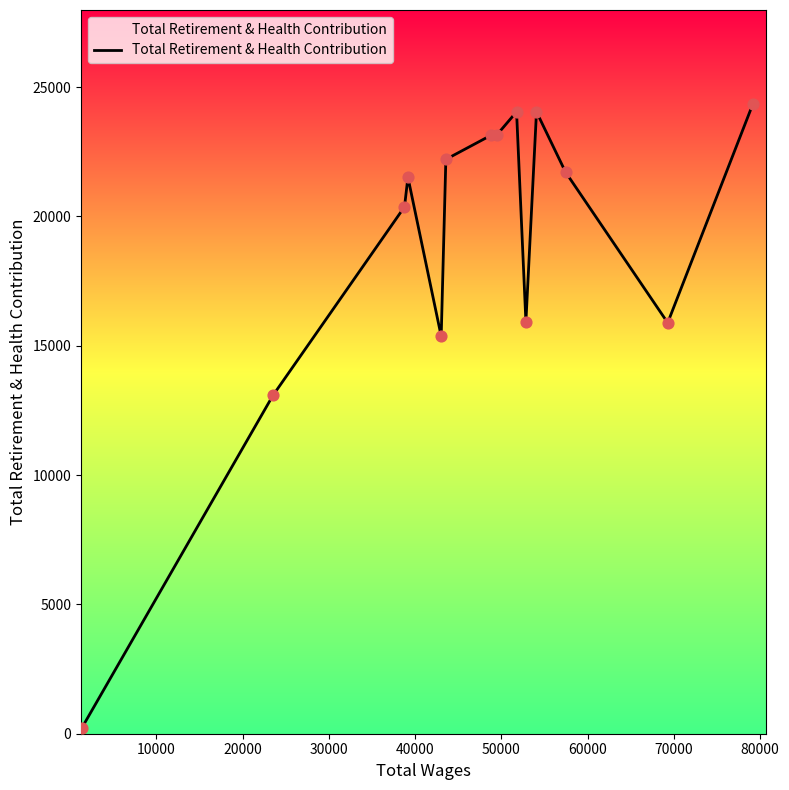

What is the maximum value shown in the chart?

24332